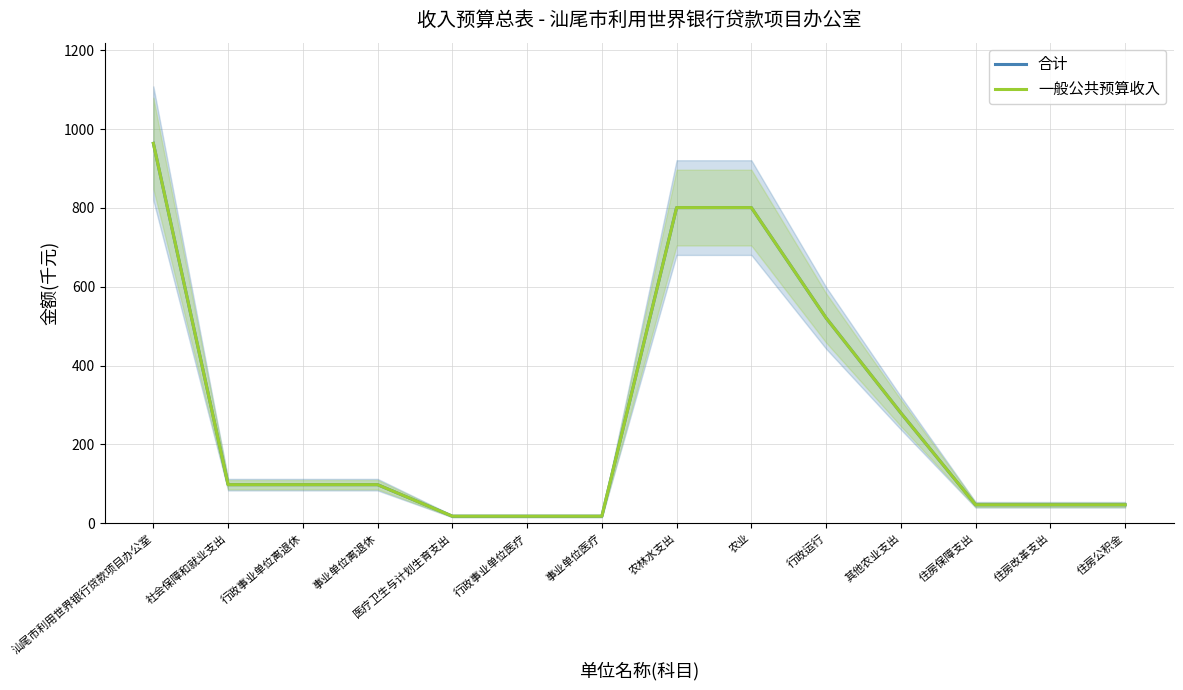

How many values in the 一般公共预算收入 series are below 98?

6